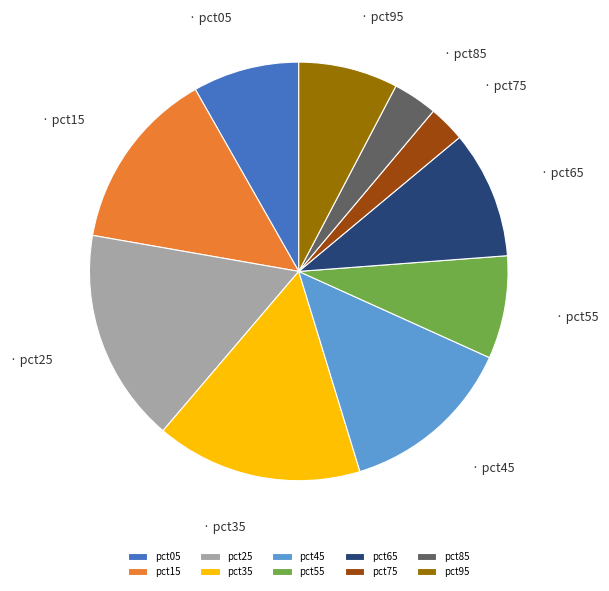

The pct05 slice represents 19% of the pie. True or false?

False